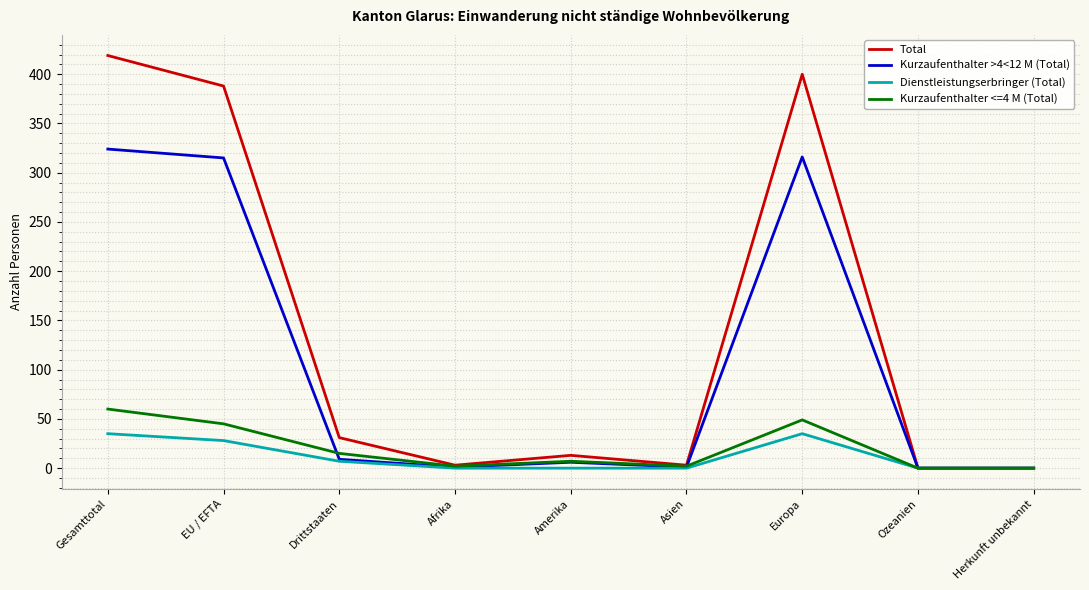

The value of Total at Drittstaaten is 31. True or false?

True